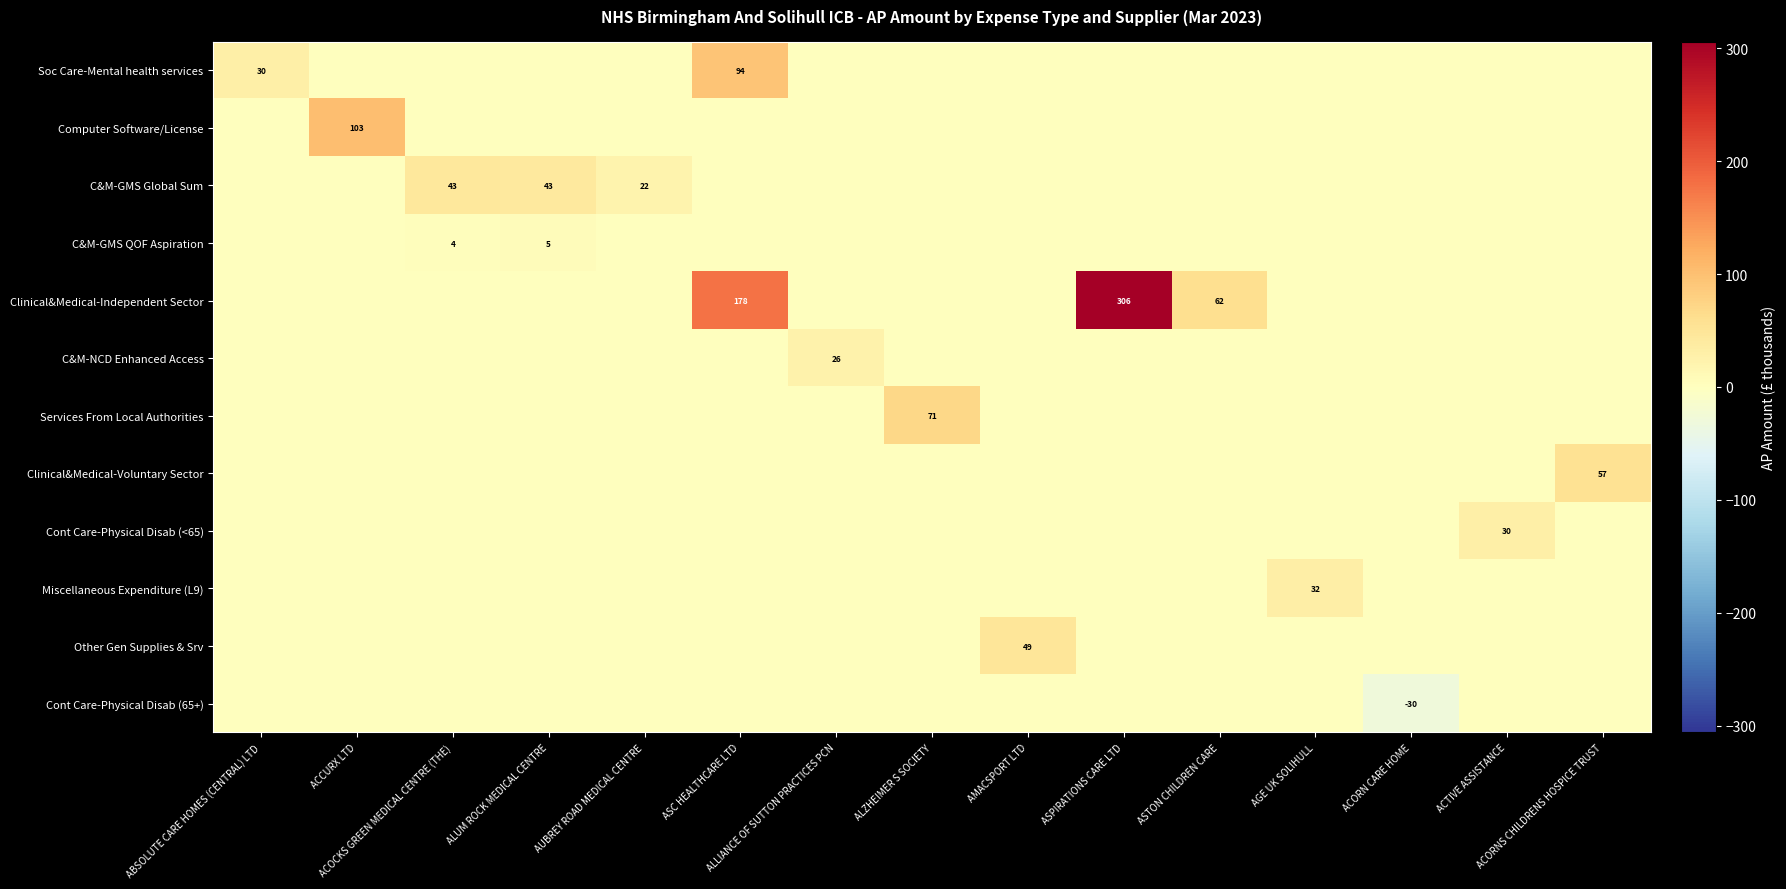

Which series changed the most between ACCURX LTD and AUBREY ROAD MEDICAL CENTRE?

Computer Software/License